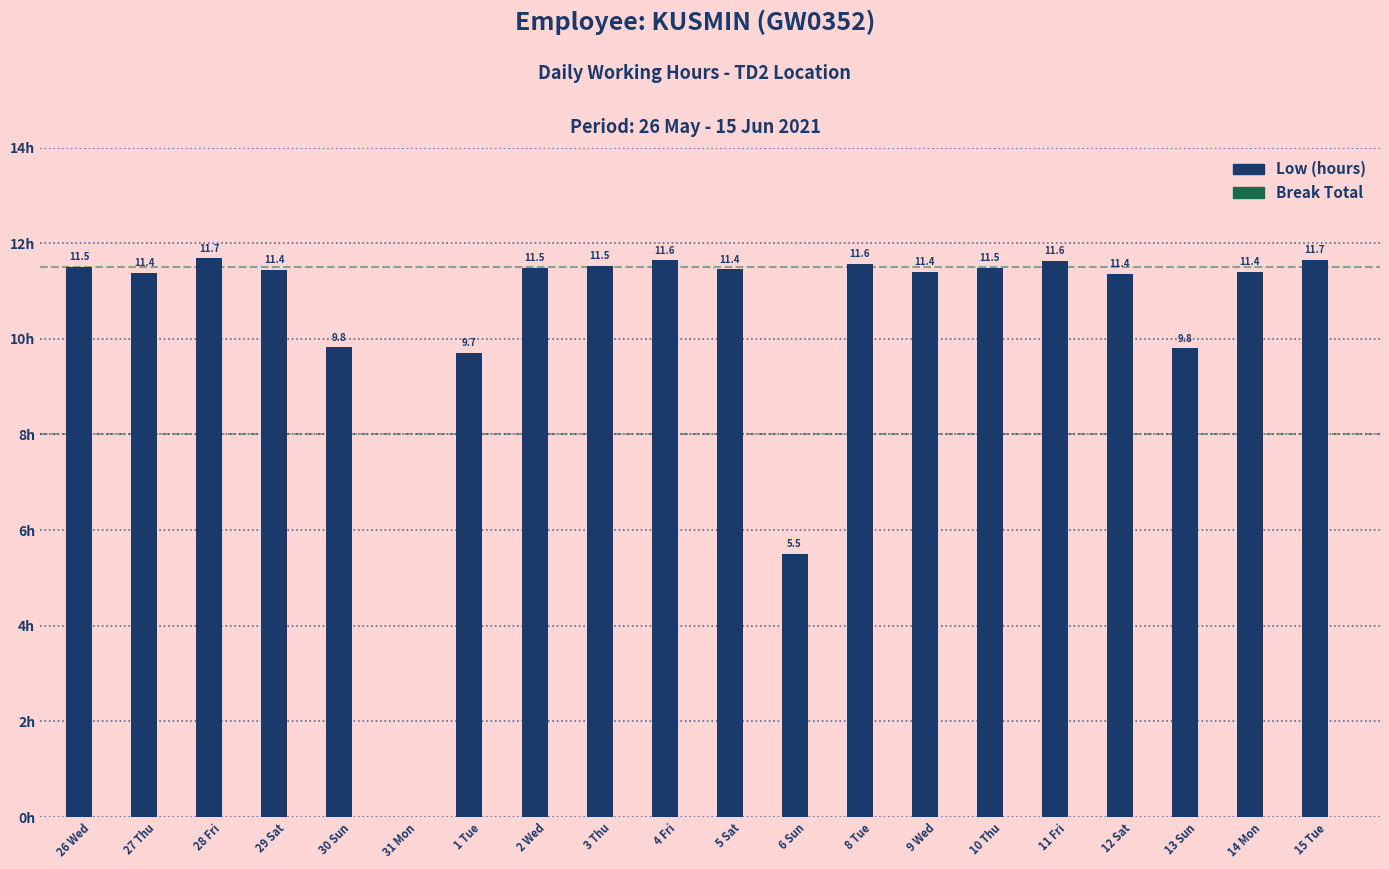

Between 30 Sun and 27 Thu, which is larger?

27 Thu